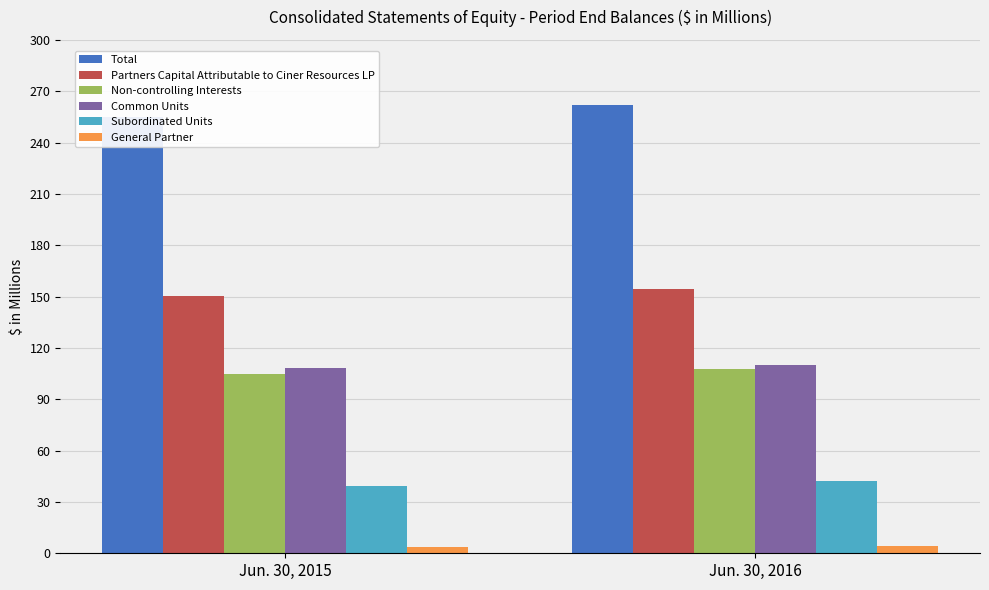

What is the difference between the highest and lowest values at Jun. 30, 2015?

251.3